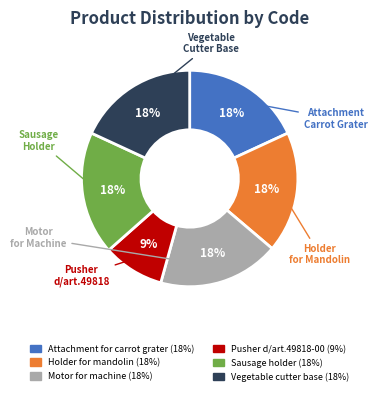

Which slice is the smallest?

Pusher d/art.49818-00